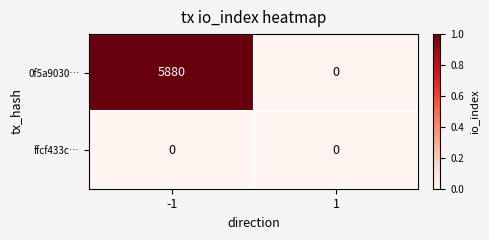

What is the total value across all series at -1?

5880